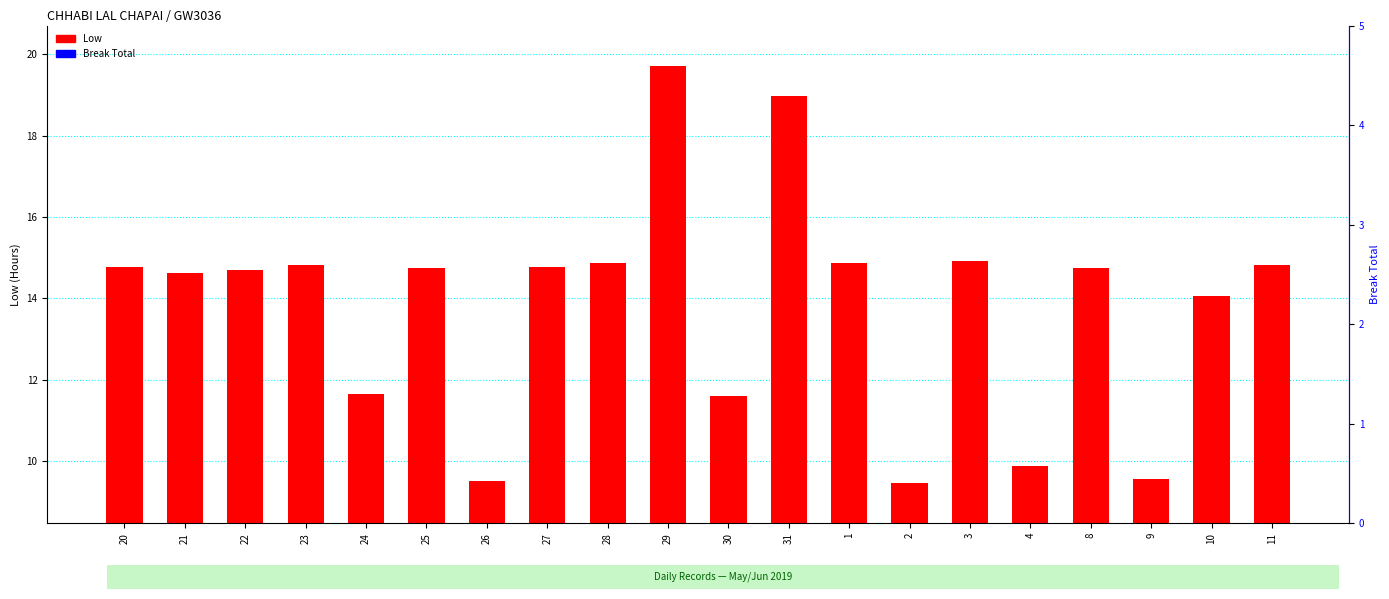

What is the label of the 16th bar from the left?

4